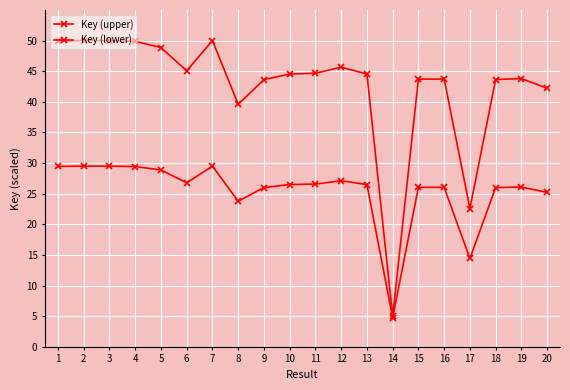

How many lines are shown in the chart?

2